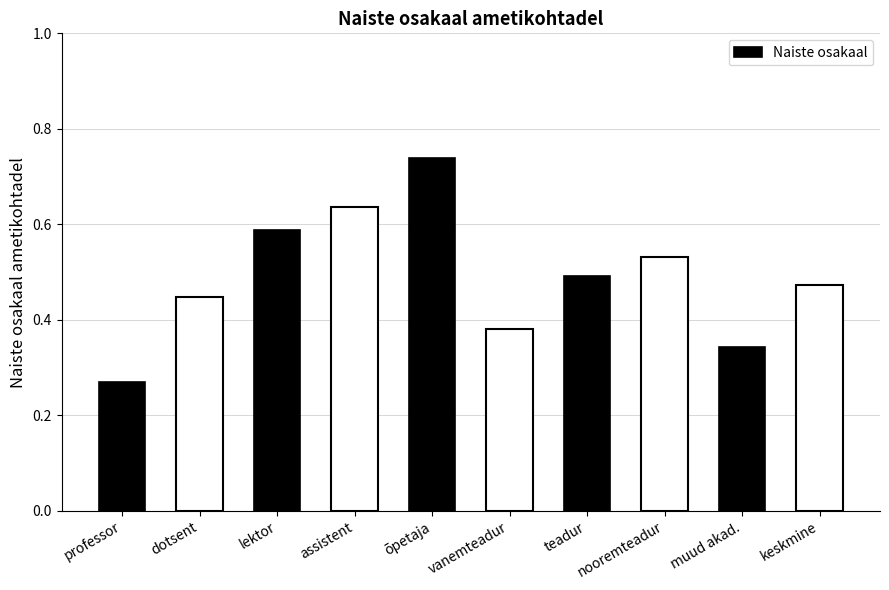

Which category has the highest value across all series?

õpetaja